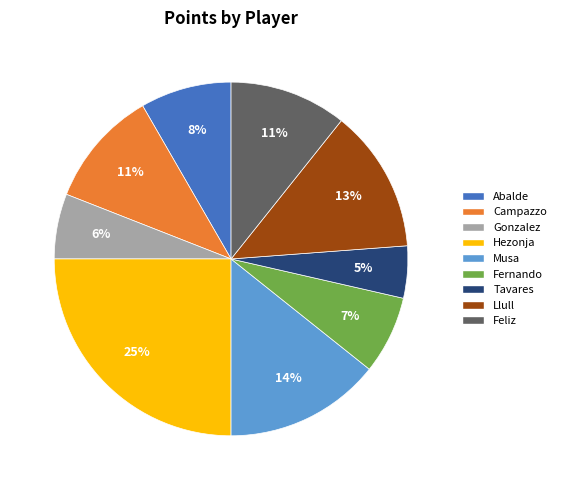

Is there any slice that represents more than half of the pie?

No